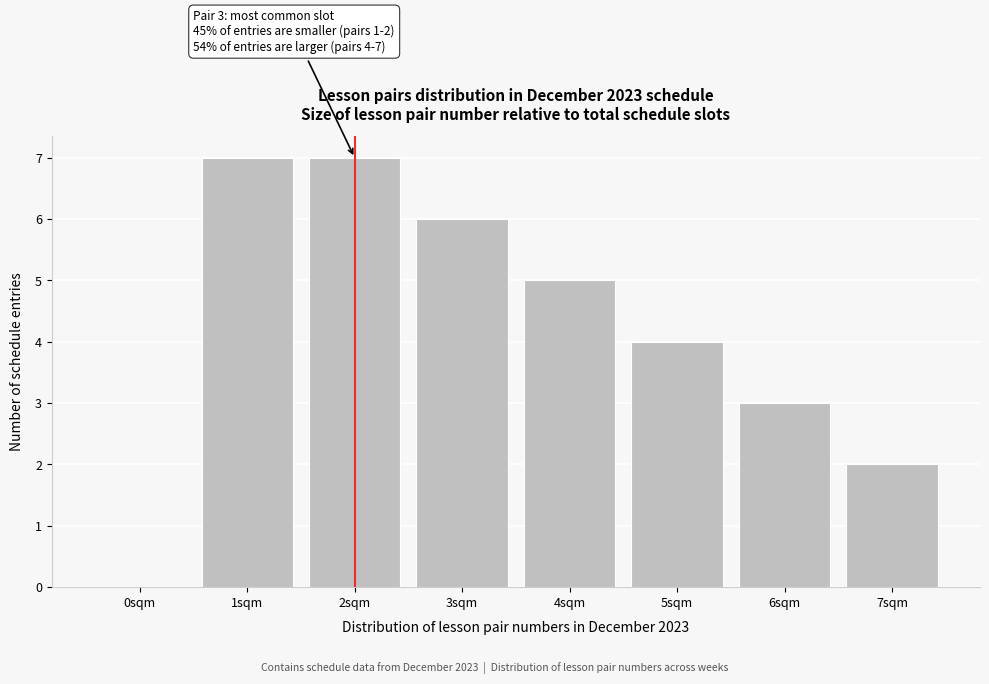

Reading left to right, extract all data points from this chart.

0sqm=0	1sqm=7	2sqm=7	3sqm=6	4sqm=5	5sqm=4	6sqm=3	7sqm=2